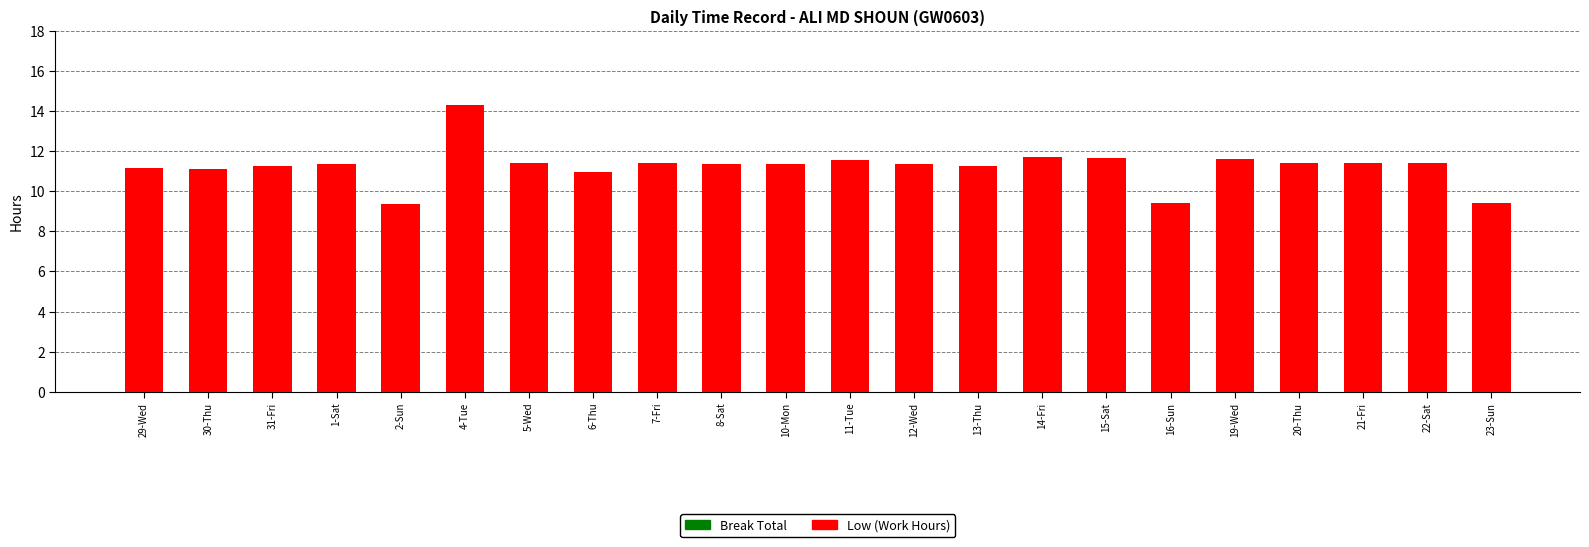

What is the sum of all values?

247.3